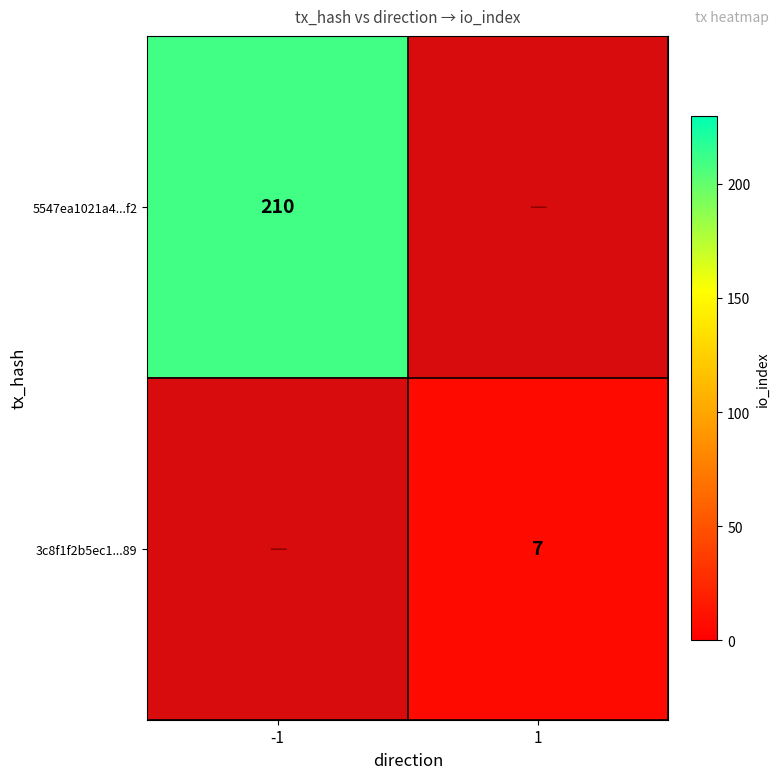

Is it true that 3c8f1f2b5ec1...89 equals 11 at 1?

False